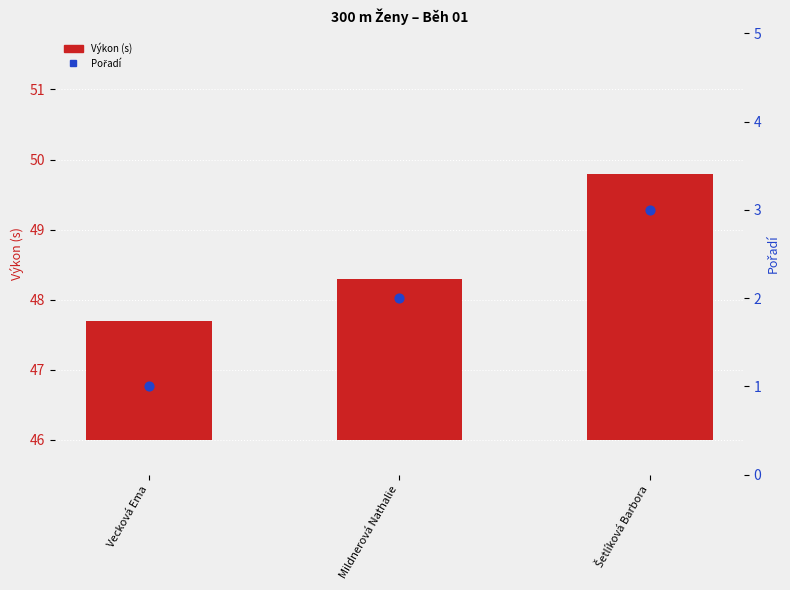

At which category is the sum across all series the highest?

Šetlíková Barbora